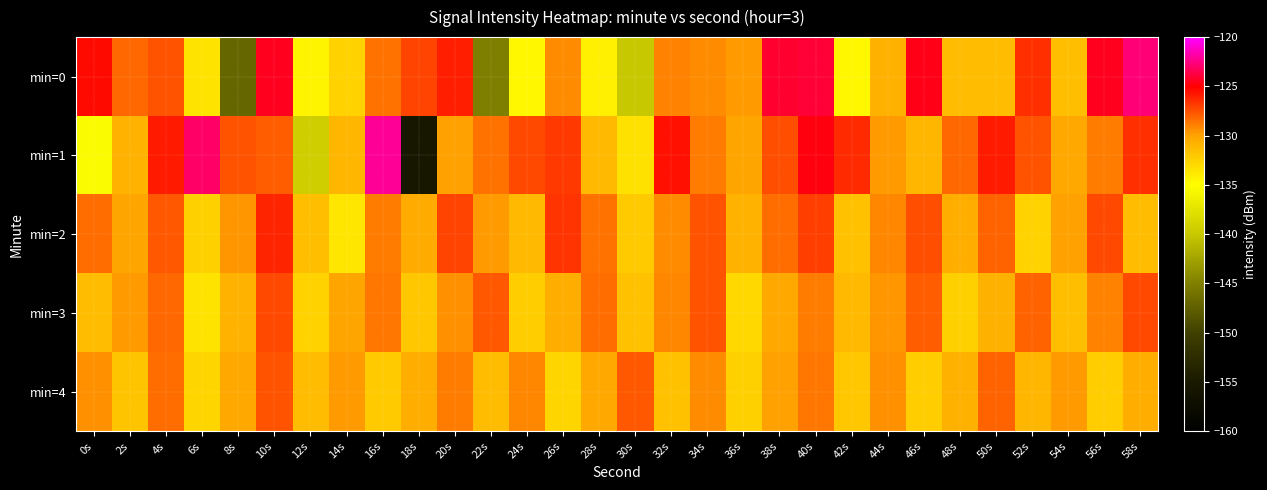

Between 0s and 18s, which series saw the biggest shift?

min=1